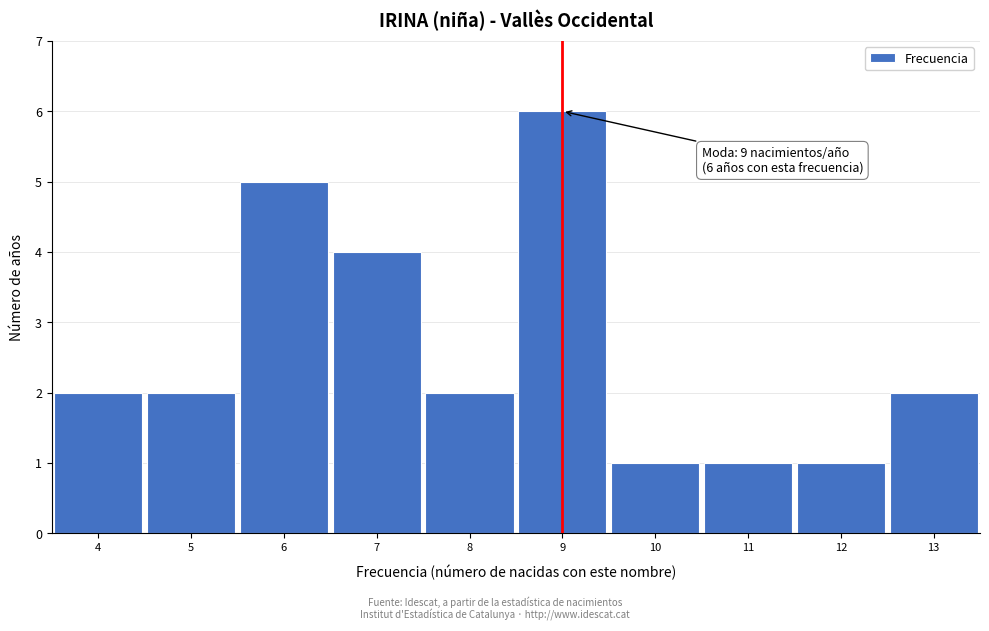

Which range on the x-axis has the tallest bar?

8.5 to 9.5